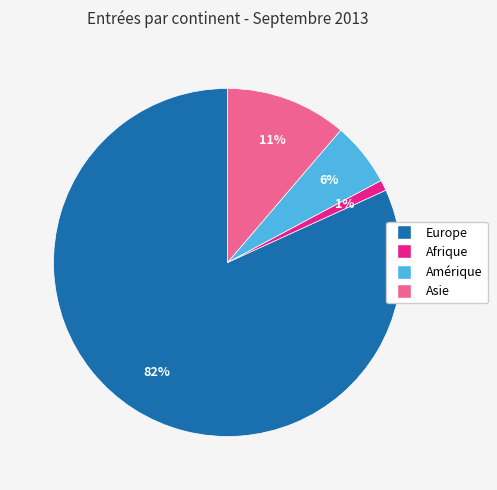

To the nearest percent, what is the average slice percentage?

25%